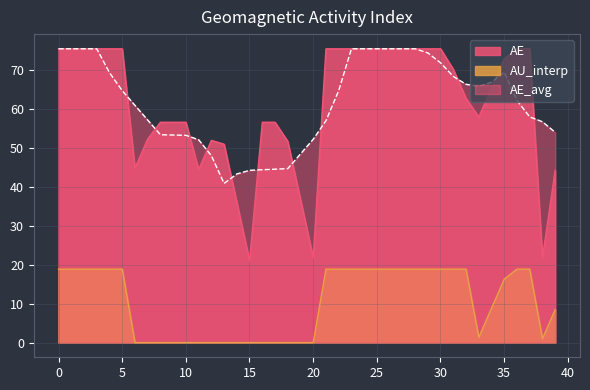

True or false: AU_interp and AE intersect in this chart.

False